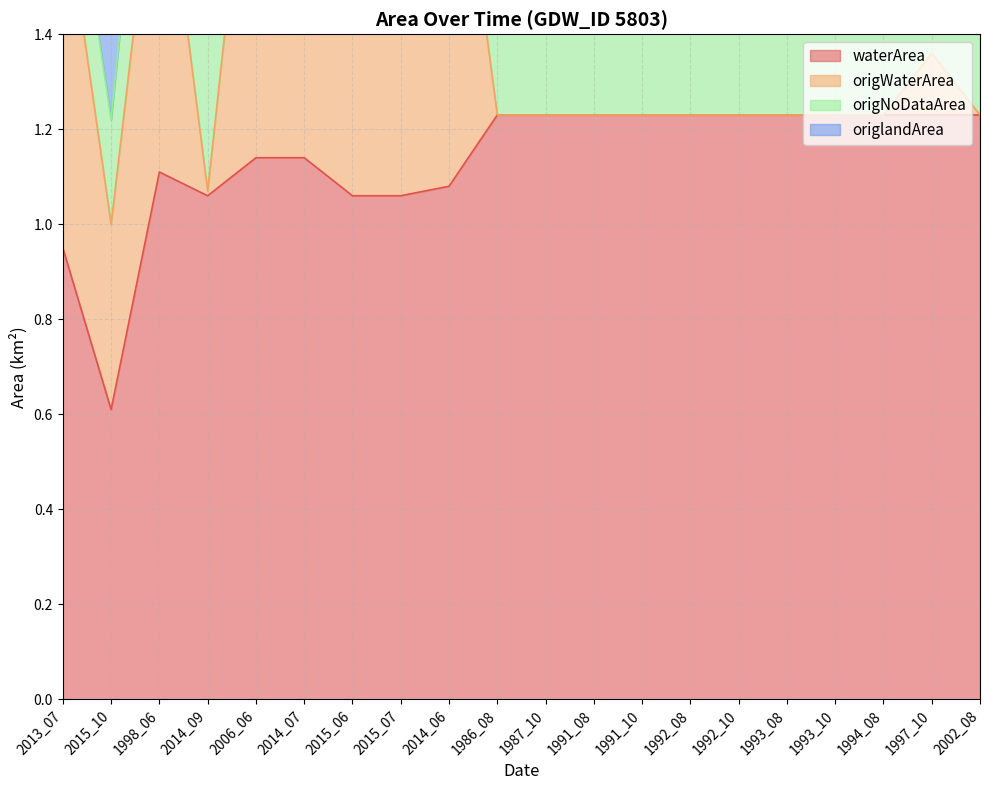

Is it true that waterArea equals 1.2 at 1992_10?

True